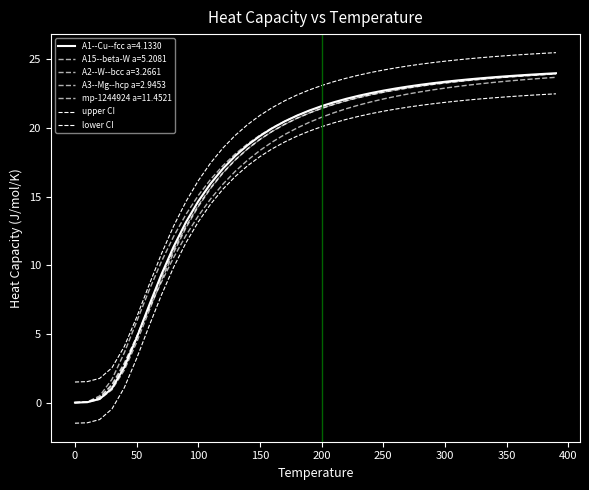

What is the average value of the upper CI series?

19.0